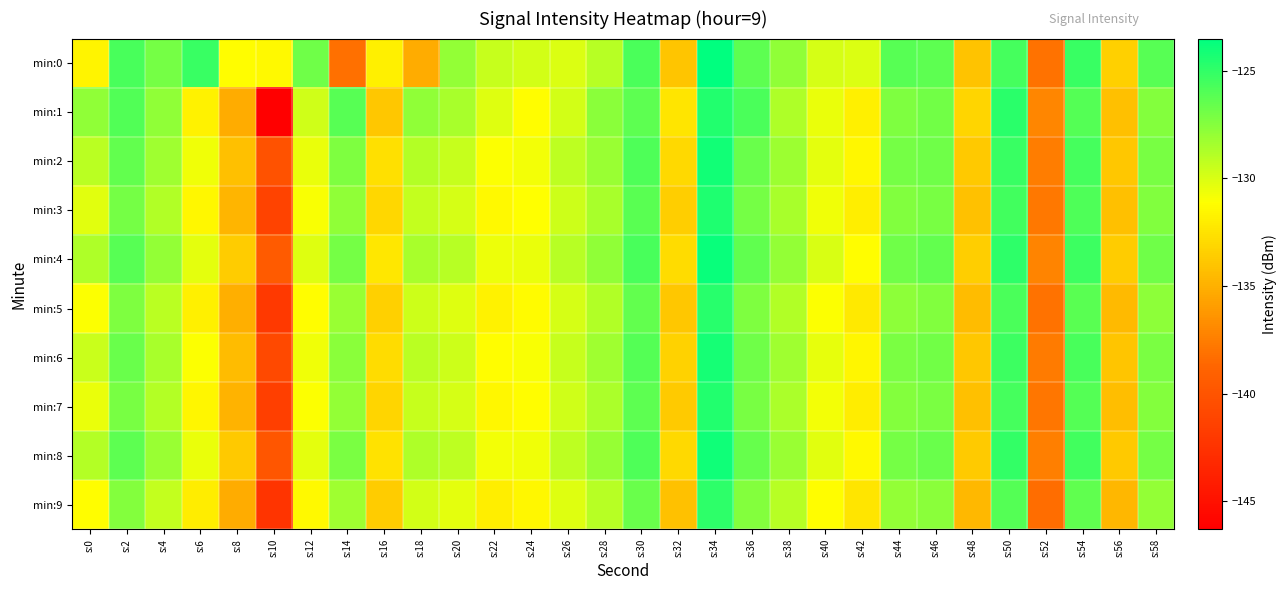

What is the smallest value displayed?

-146.3